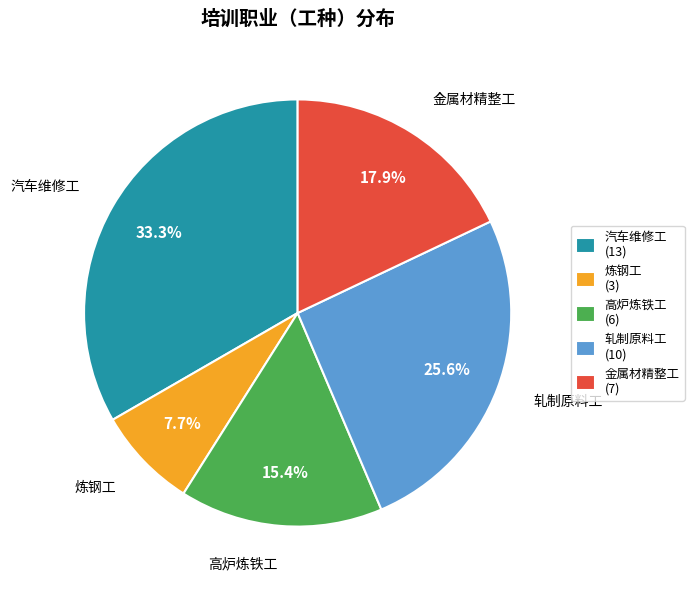

To the nearest percent, what percentage of the pie is 汽车维修工?

33%